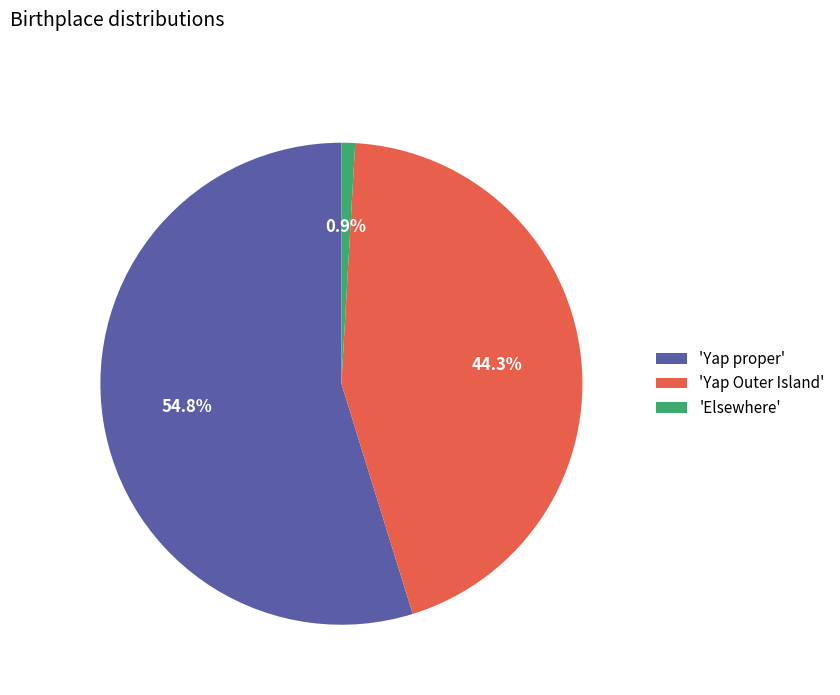

To the nearest percent, what is the average slice percentage?

33%